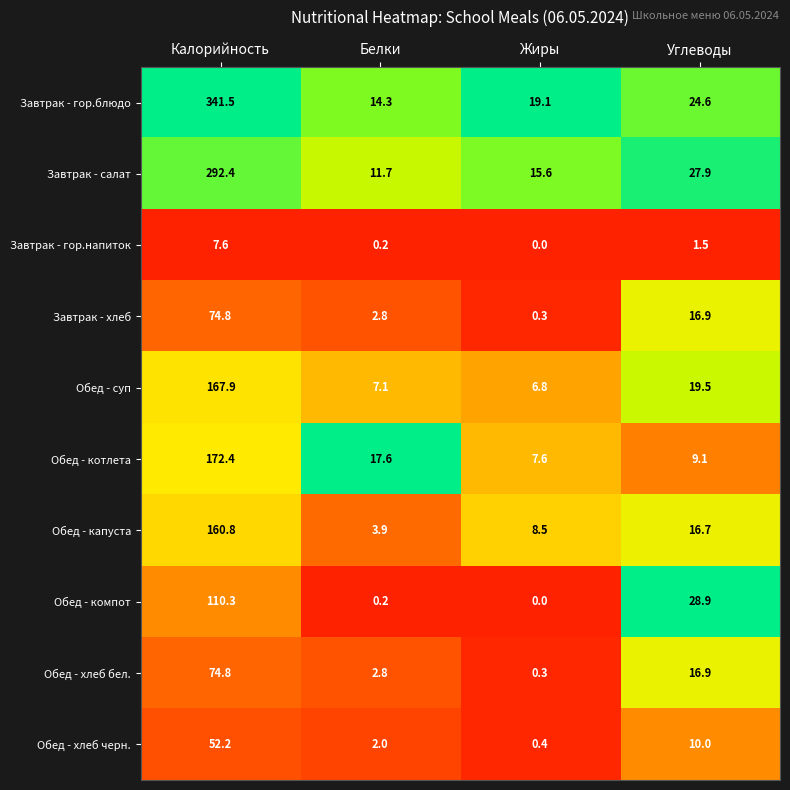

Which label corresponds to the smallest value in the chart?

Жиры